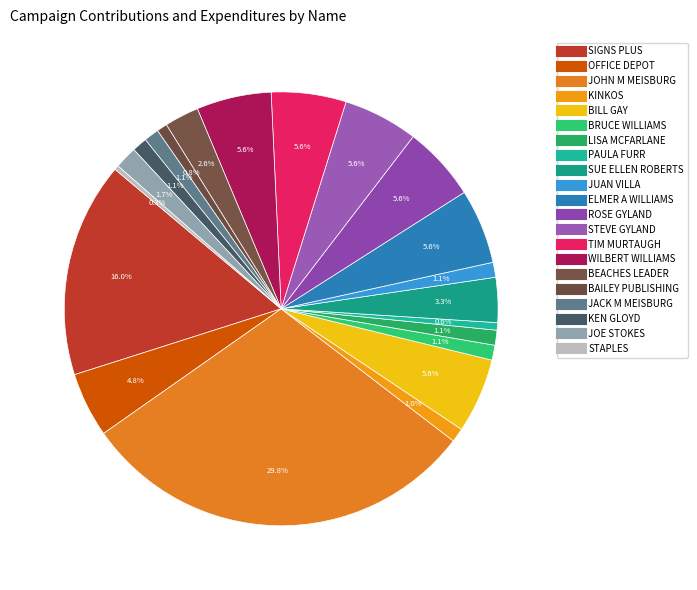

How many slices are in this pie chart?

21